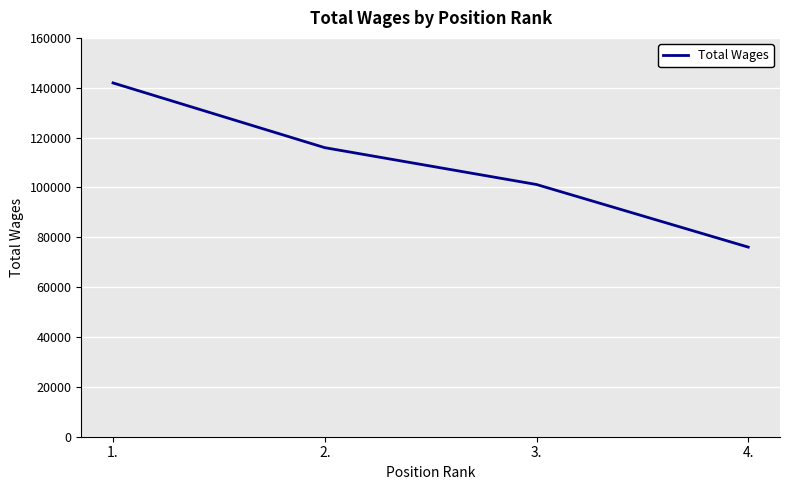

List the labels in order of value, smallest first.

4., 3., 2., 1.